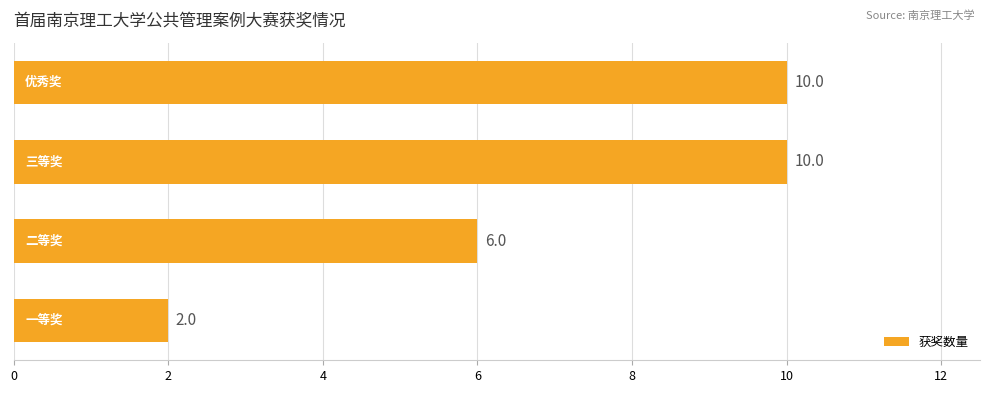

Does the chart contain stacked bars?

No